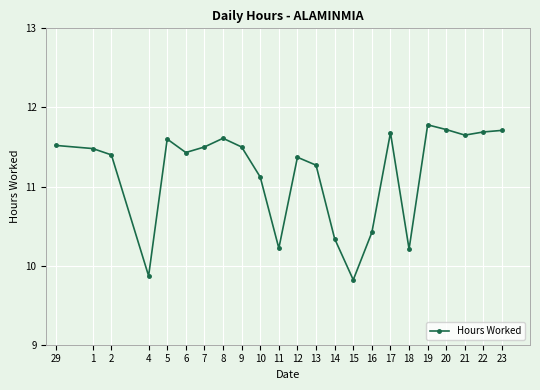

What is the label of the 10th point from the right?

14